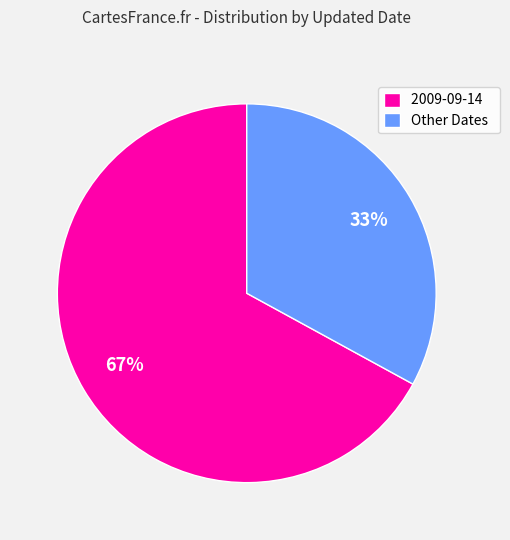

Is the sum of 2009-09-14 and Other Dates greater than half?

Yes